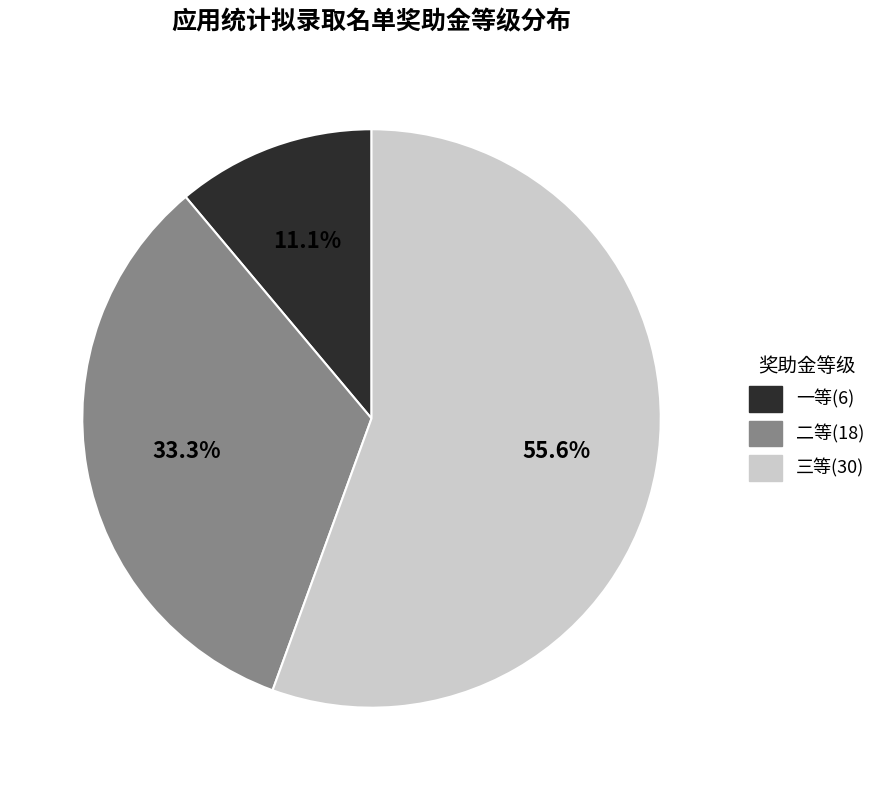

To the nearest percent, what is the combined percentage of 一等(6) and 三等(30)?

67%